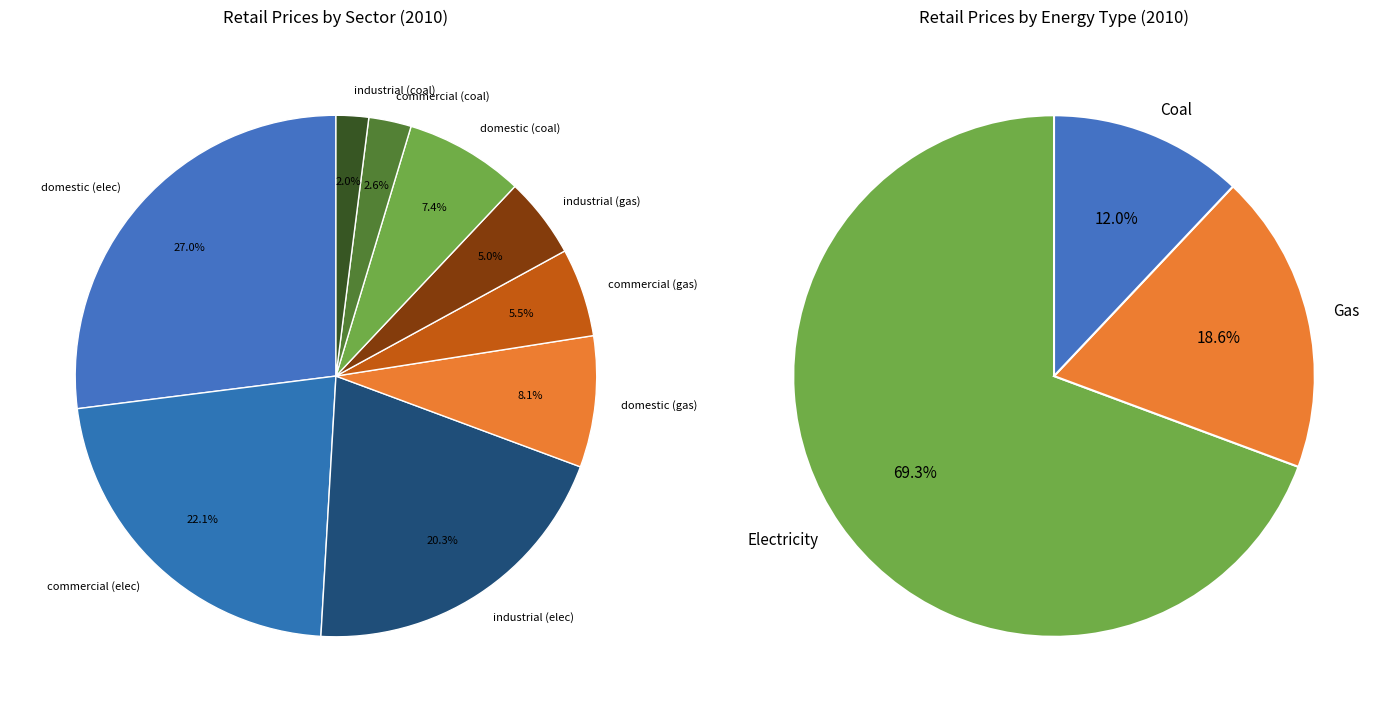

What portion of the pie excludes COAL - retail: commercial?

97.4%